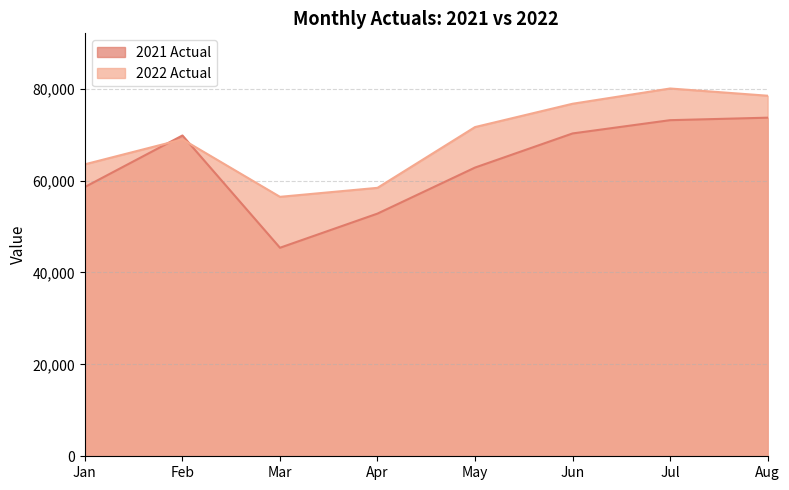

How many interior local peaks does the 2022 Actual series have?

2